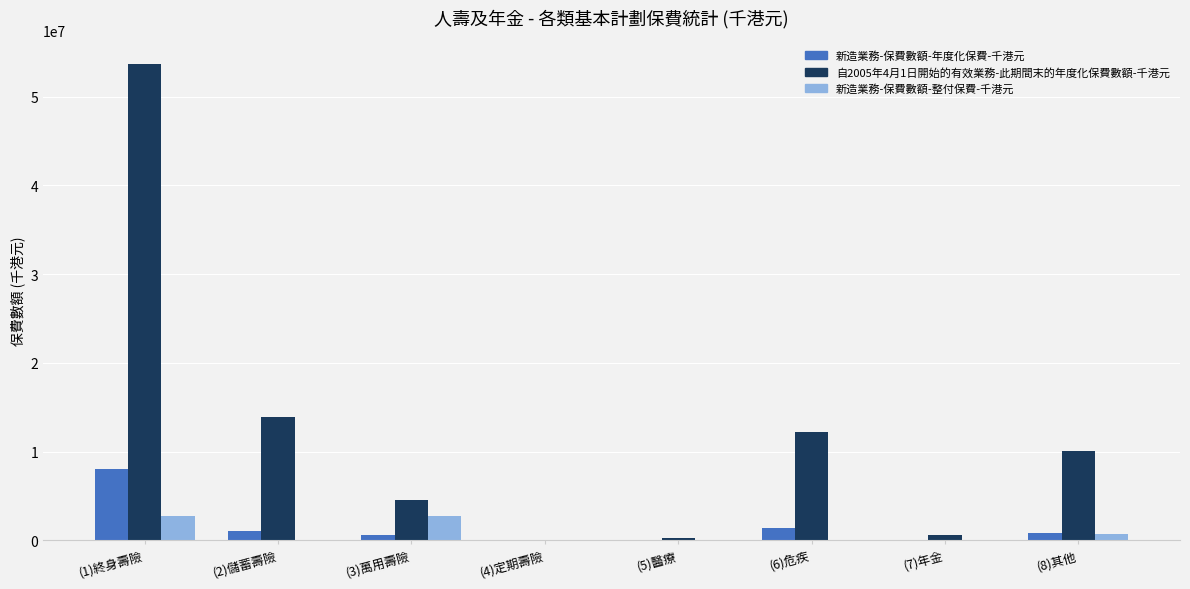

Between (1)終身壽險 and (6)危疾, which series saw the biggest shift?

自2005年4月1日開始的有效業務-此期間末的年度化保費數額-千港元